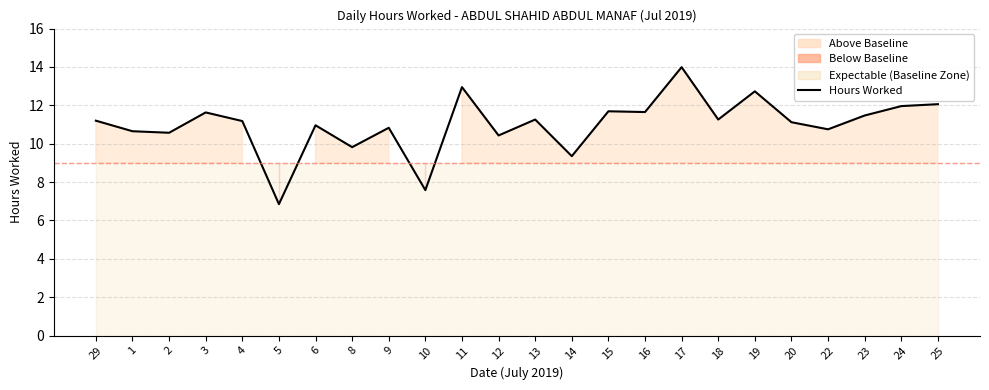

Does the chart have visible grid lines?

Yes